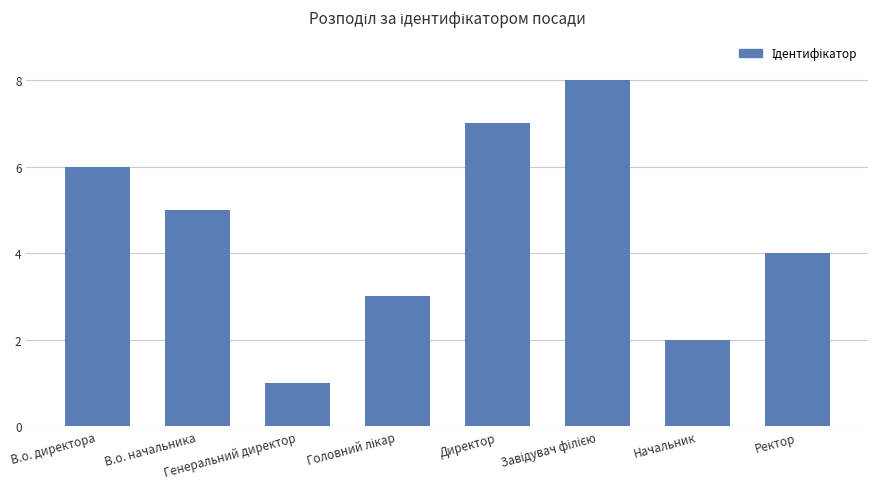

How many bars are there in total?

8